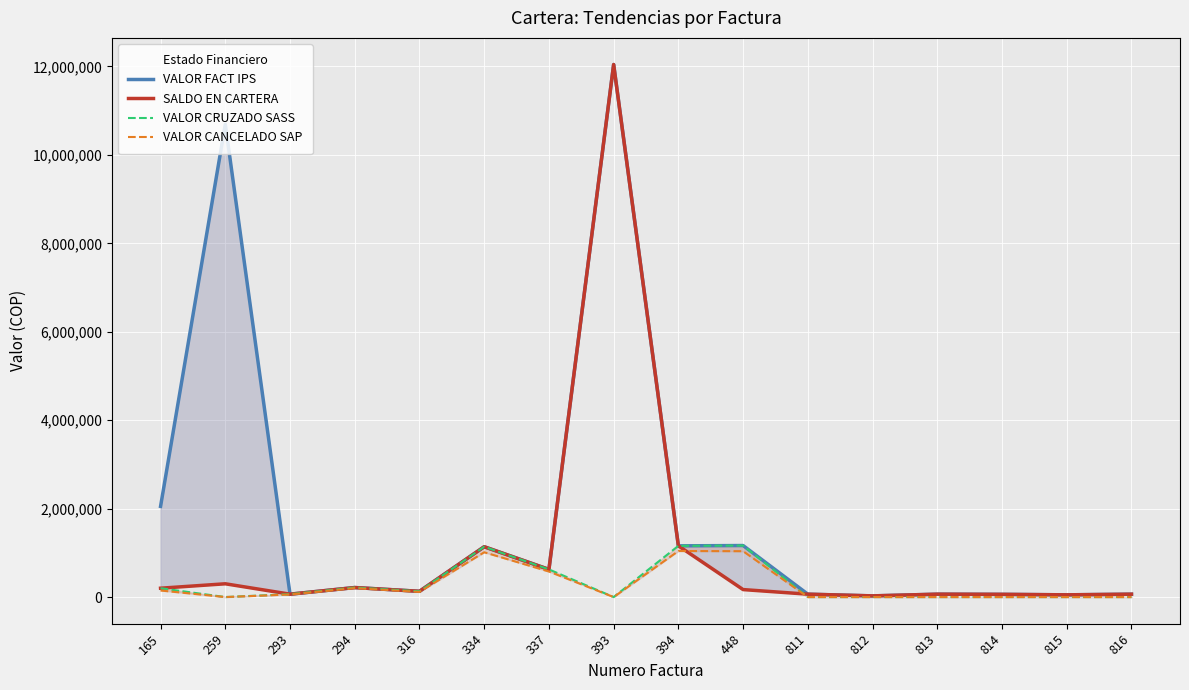

Where does the VALOR FACT IPS series first go above 215000?

165